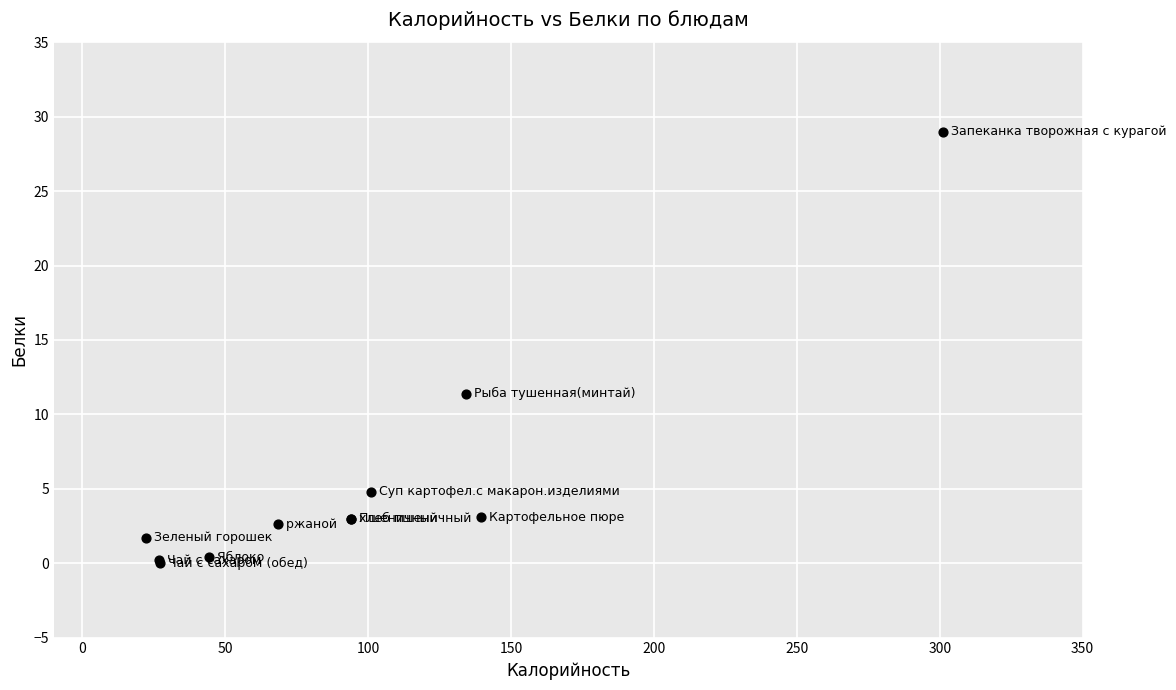

What Y value in the scatter plot is closest to 14?

11.4